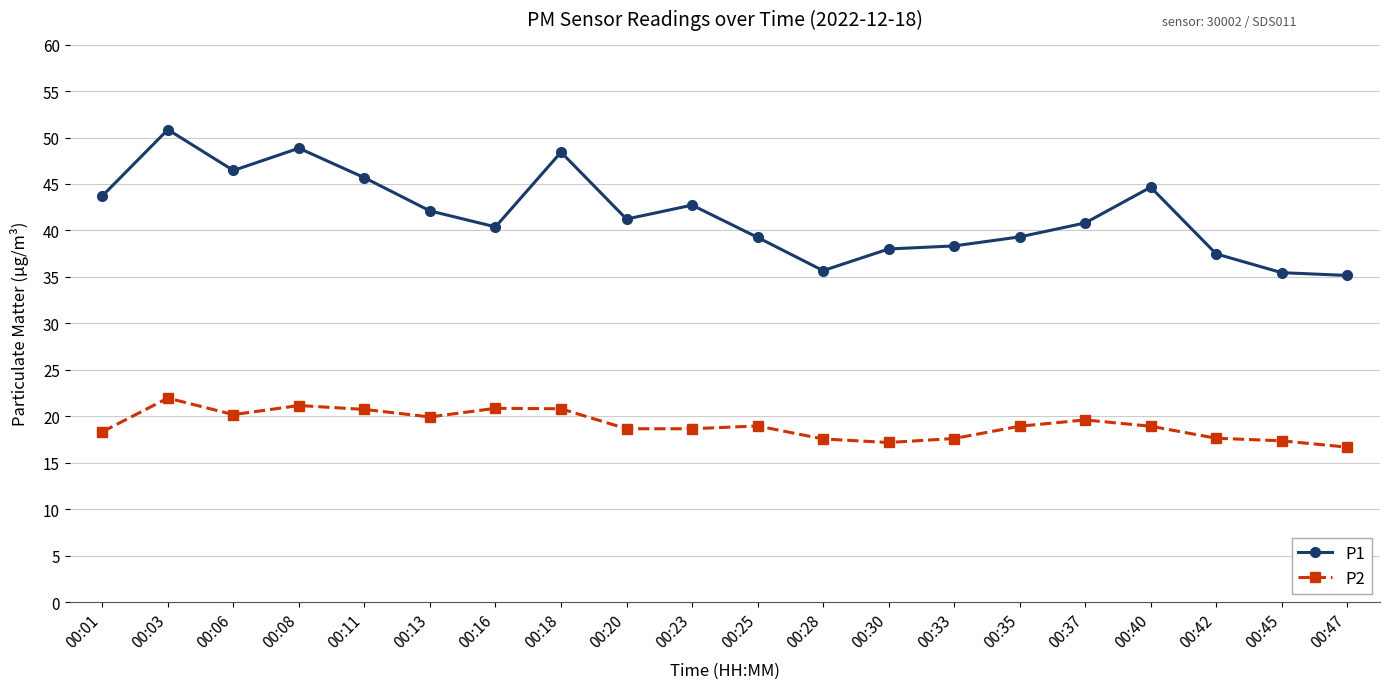

List the series in order of their peak value, highest first.

P1, P2